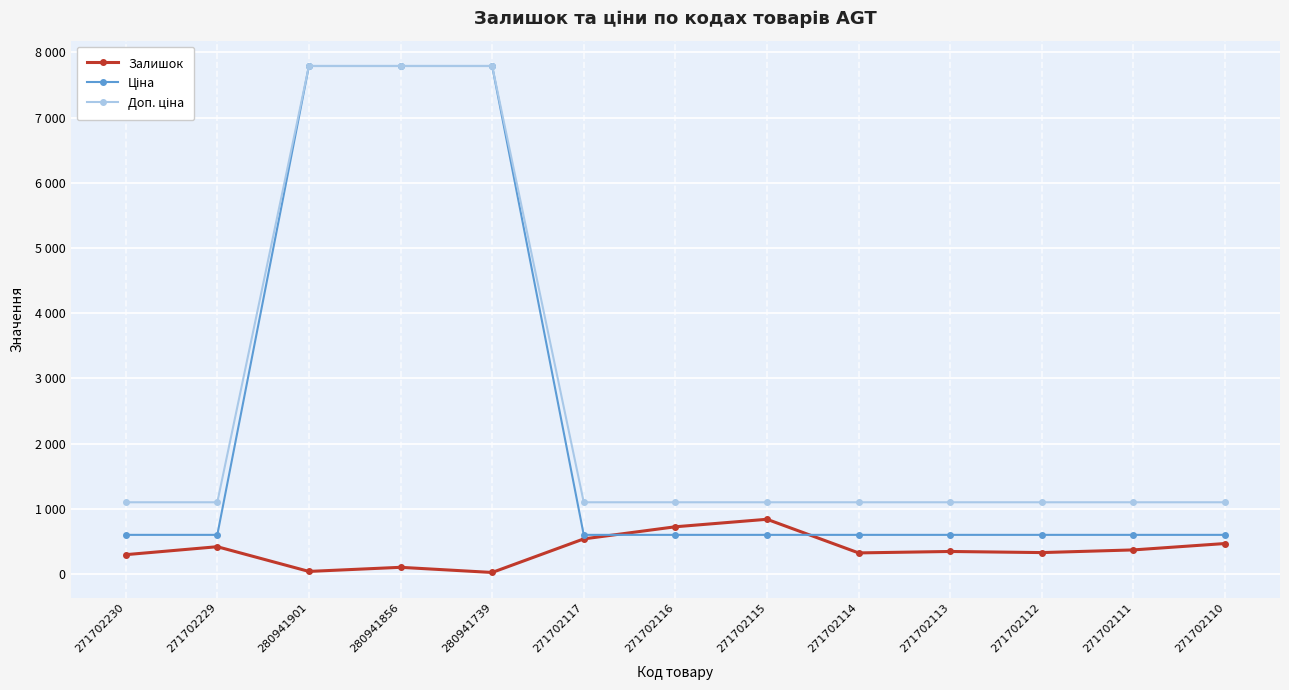

True or false: Ціна and Доп. ціна cross at least once.

False